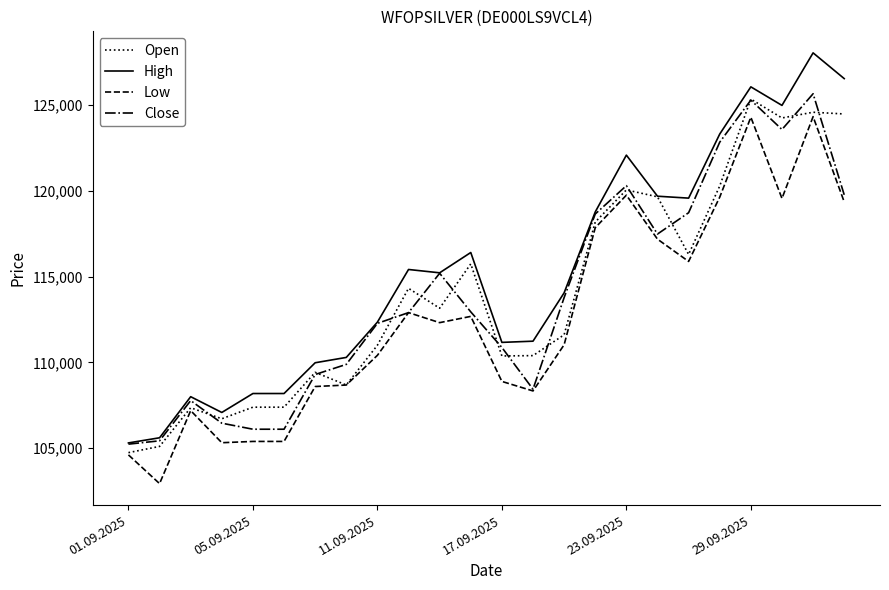

Which series has the largest range (max minus min)?

High